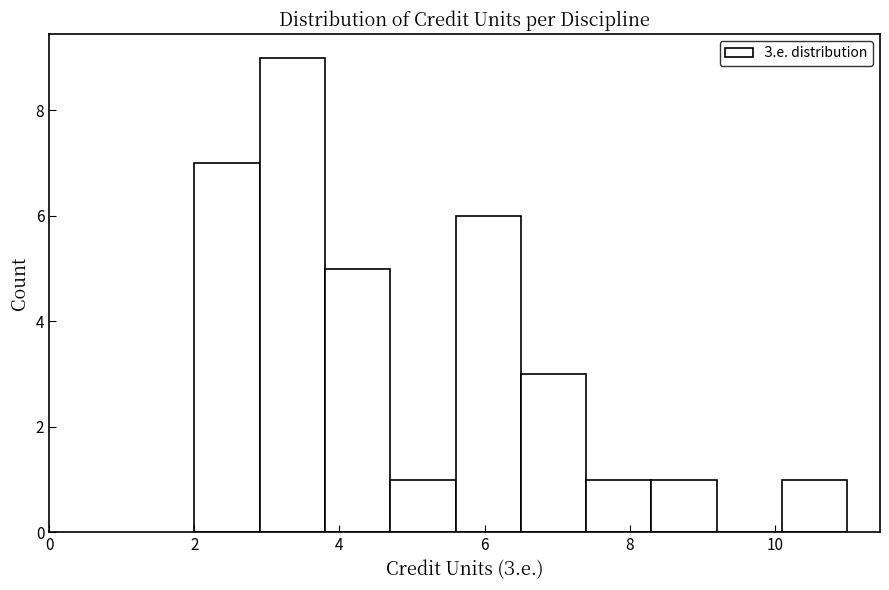

Over which range of the x-axis is the bar tallest?

2.9 to 3.8